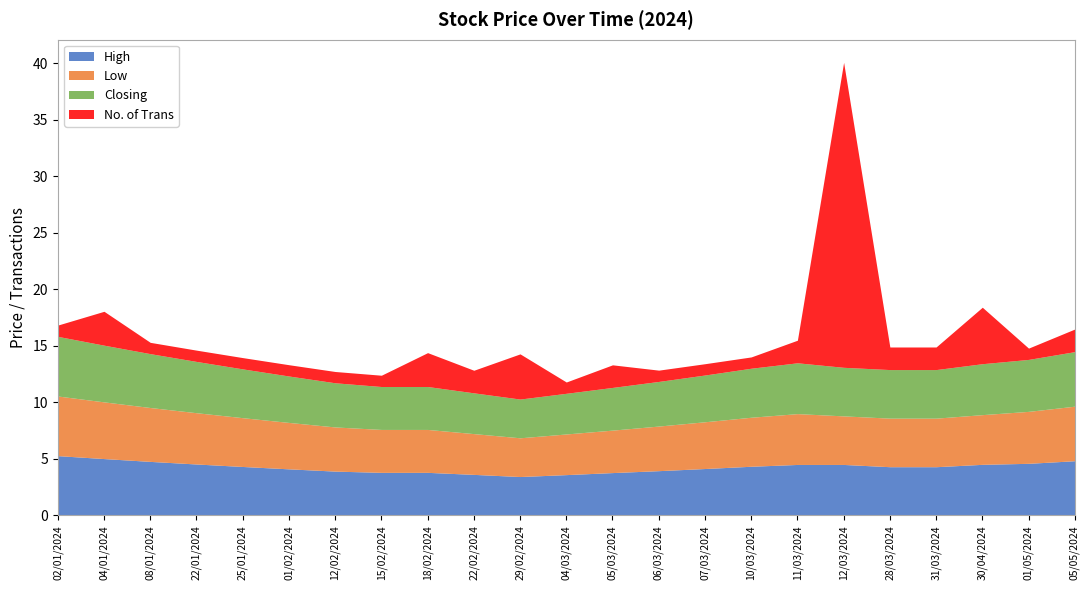

Where do Low and No. of Trans first cross each other?

22/02/2024 and 29/02/2024